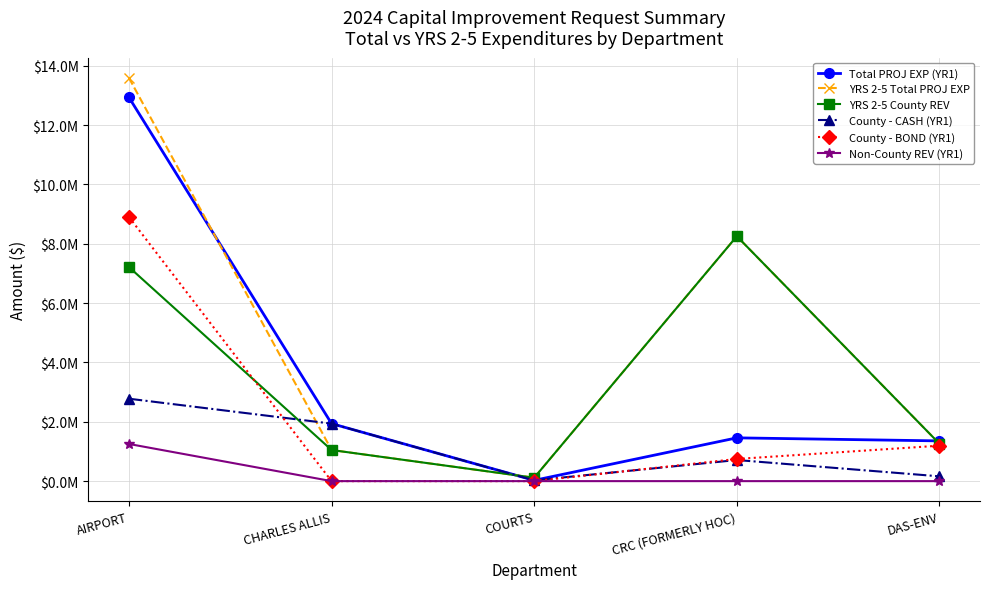

Where is YRS 2-5 Total PROJ EXP nearest to the value 6852485?

CRC (FORMERLY HOC)